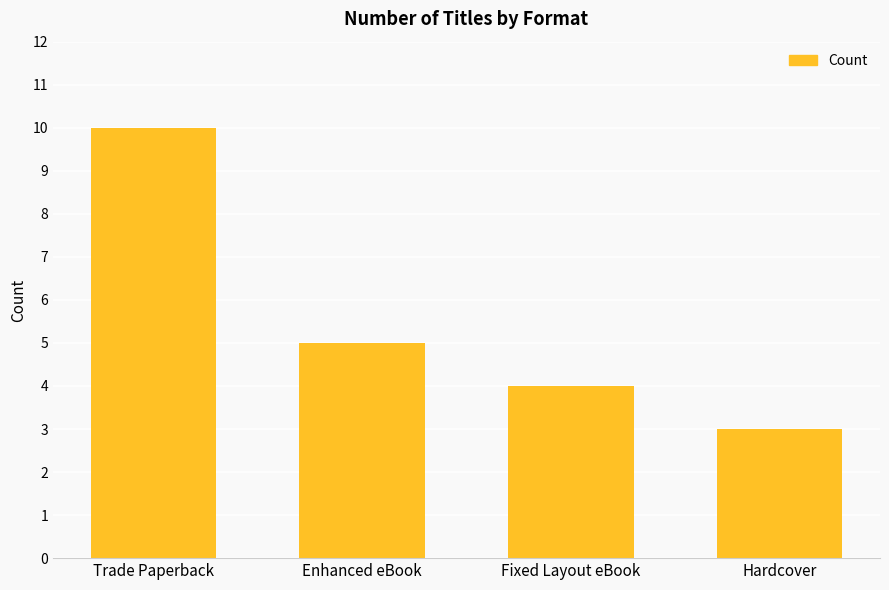

What is the approximate value at Hardcover?

3